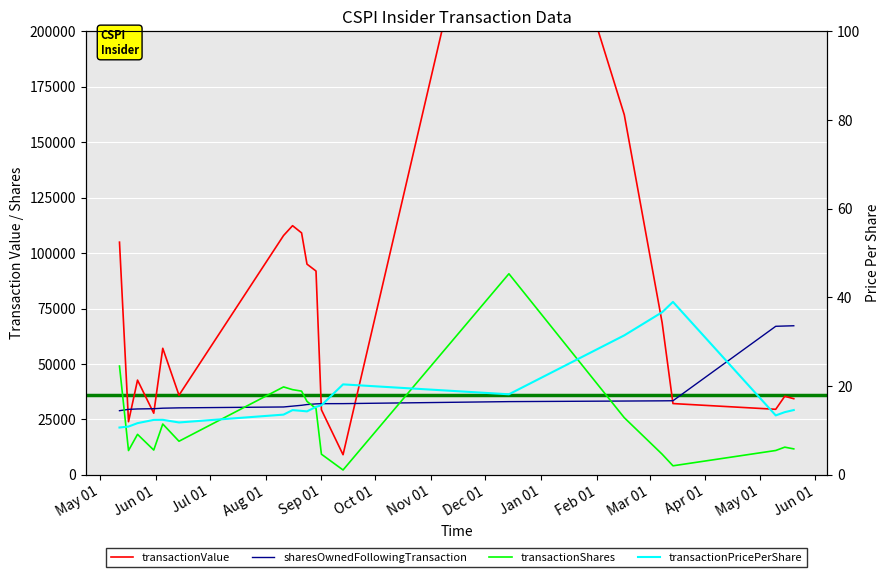

What is the maximum value shown in the chart?

329767.0